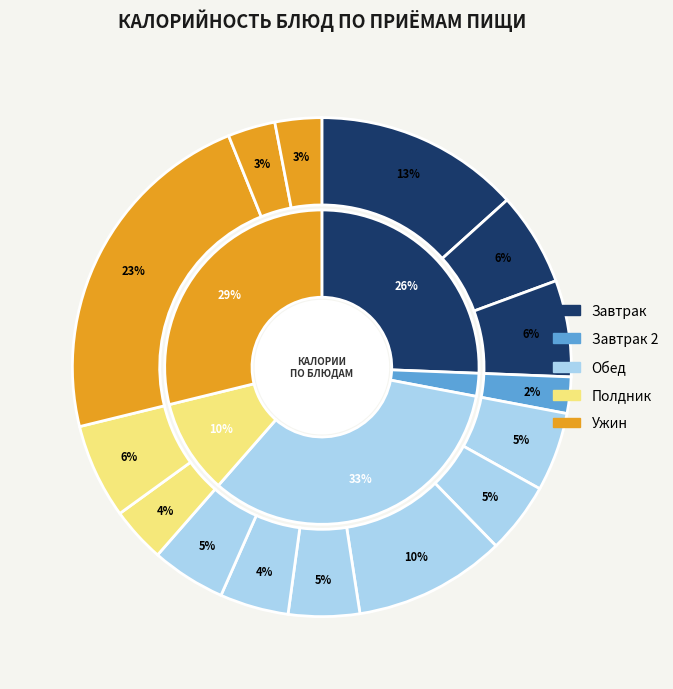

Do Завтрак (Бутерброд) and Завтрак (Каша манная) together represent more than half of the pie?

No